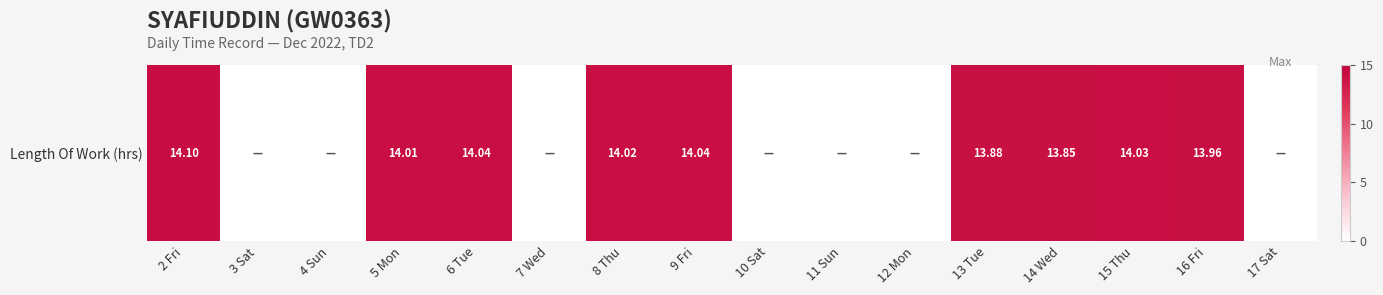

List the labels in order of value, largest first.

2 Fri, 6 Tue, 9 Fri, 15 Thu, 8 Thu, 5 Mon, 16 Fri, 13 Tue, 14 Wed, 3 Sat, 4 Sun, 7 Wed, 10 Sat, 11 Sun, 12 Mon, 17 Sat